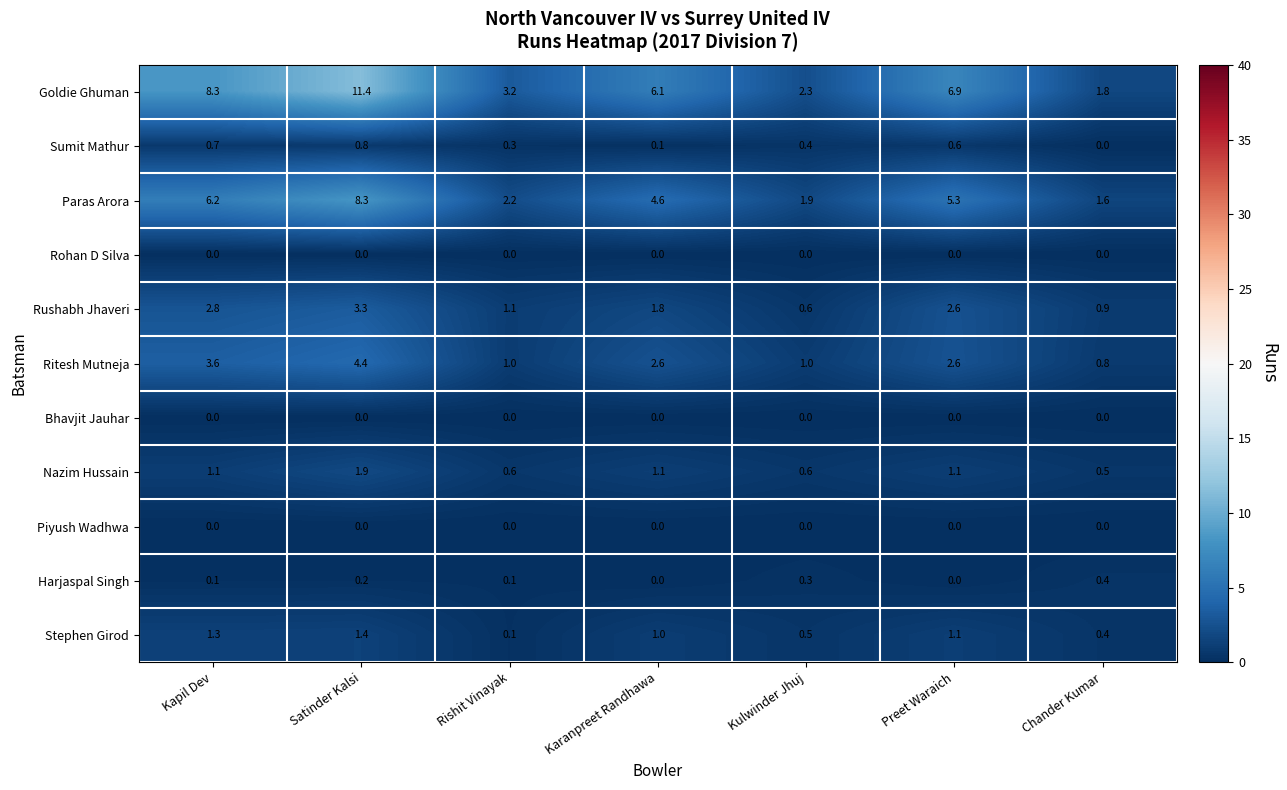

Count the number of data series in this chart.

11